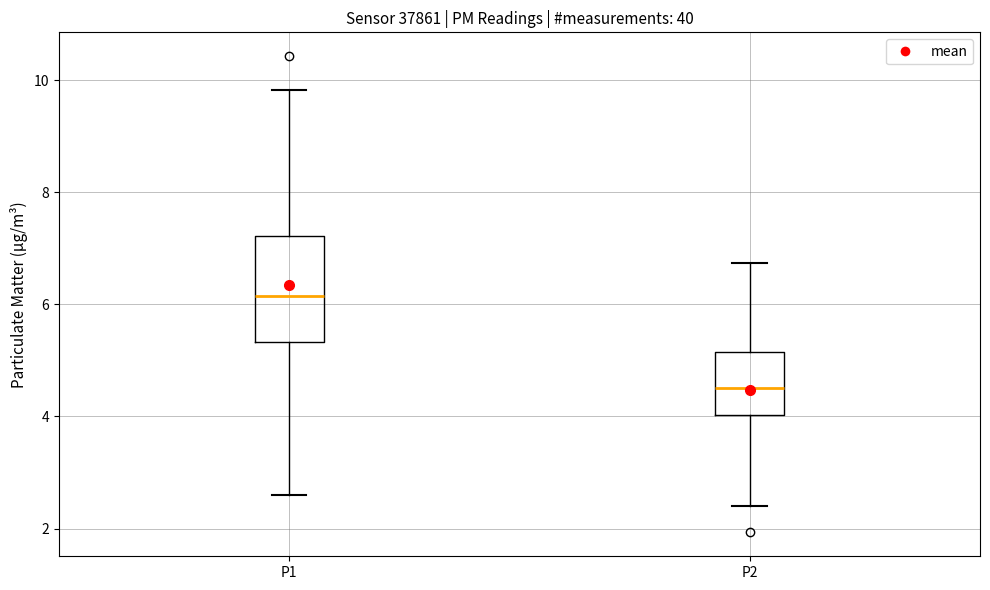

Comparing the boxes themselves (not the whiskers), which one is the tallest?

P1